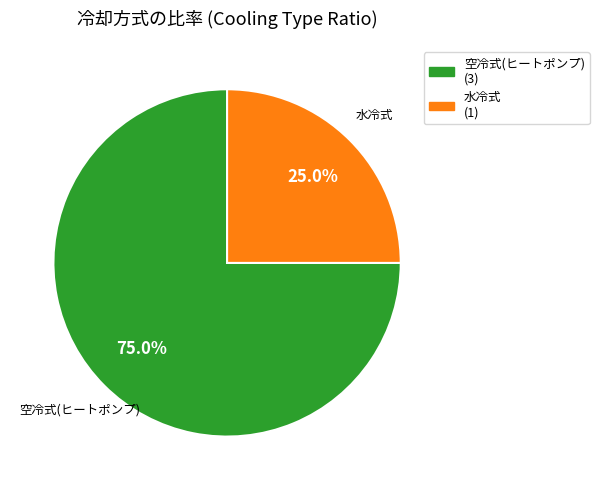

Is there any slice that represents more than half of the pie?

Yes